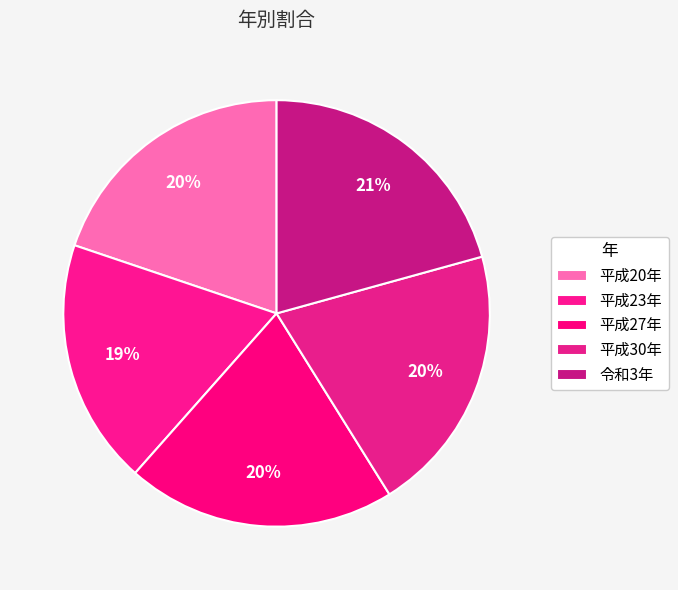

To the nearest percent, what is the average slice percentage?

20%